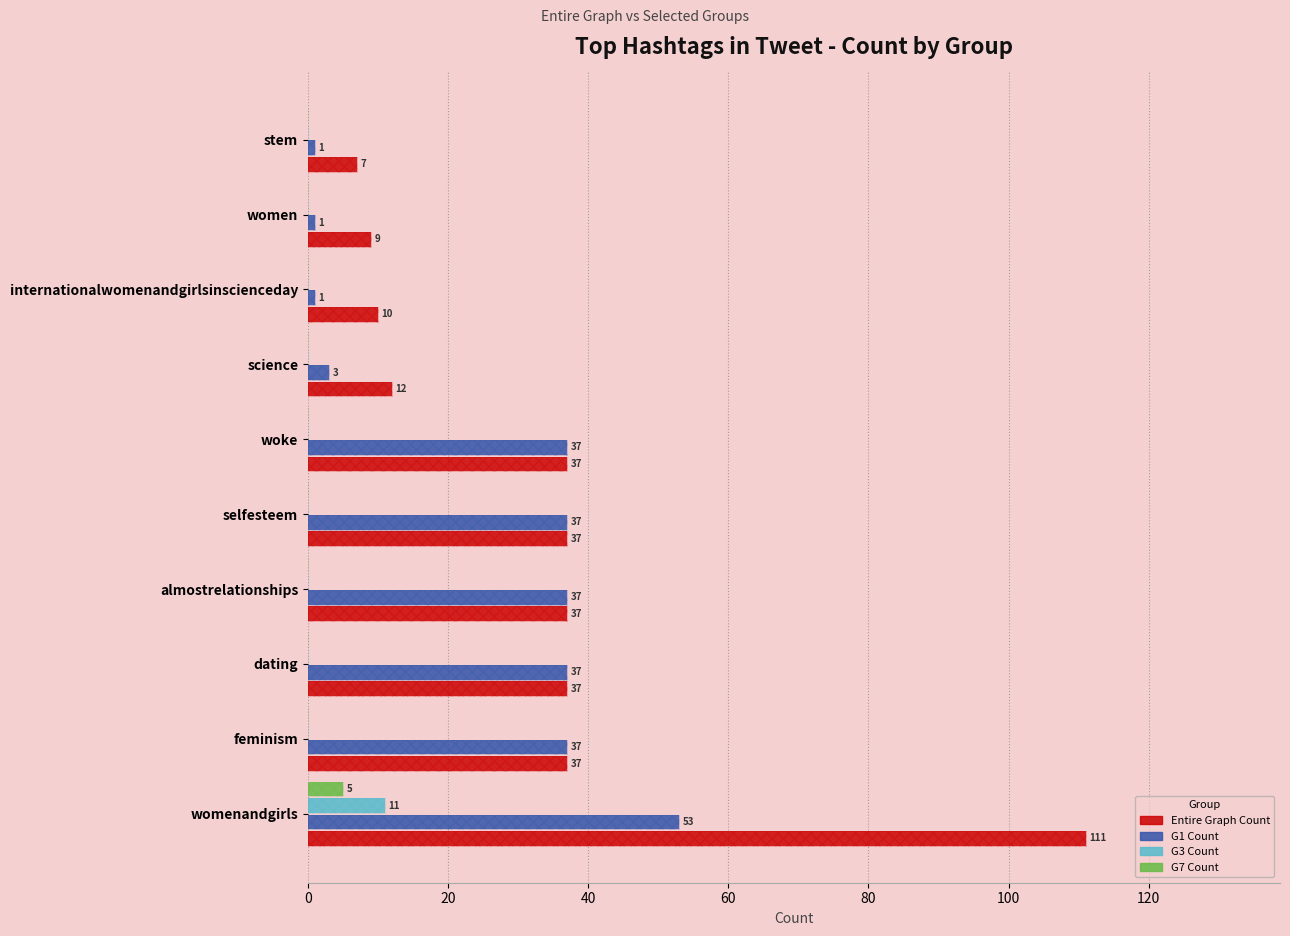

Reading right to left, list all the values displayed in this chart.

Entire Graph Count: 7	9	10	12	37	37	37	37	37	111
G1 Count: 1	1	1	3	37	37	37	37	37	53
G3 Count: 0	0	0	0	0	0	0	0	0	11
G7 Count: 0	0	0	0	0	0	0	0	0	5